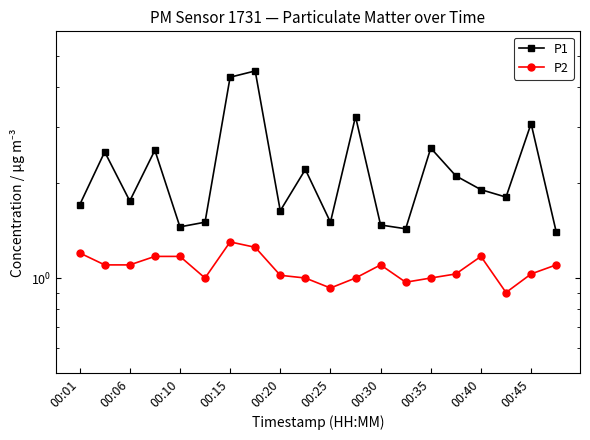

Which series has the largest total across all categories?

P1